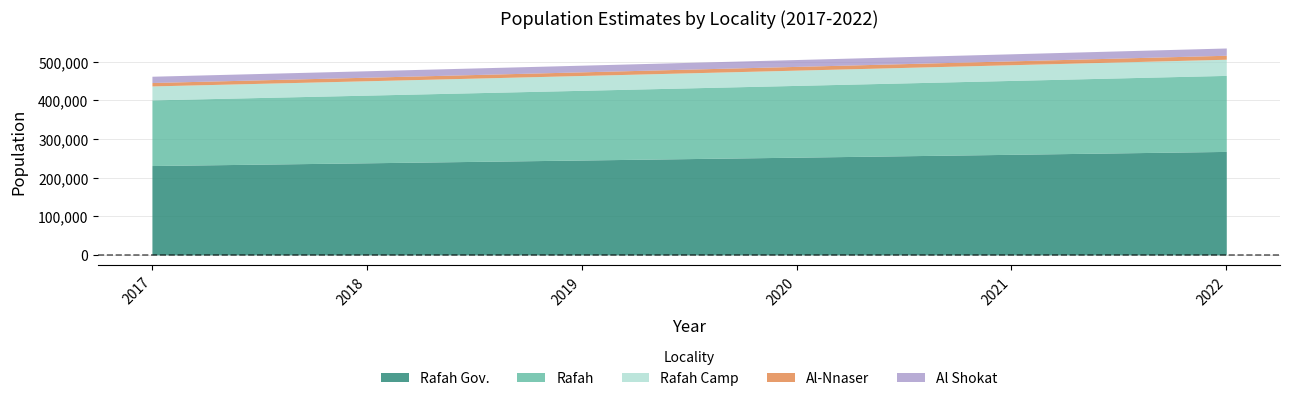

What is the sum of the Rafah Gov. values at 2018 and 2022?

505809